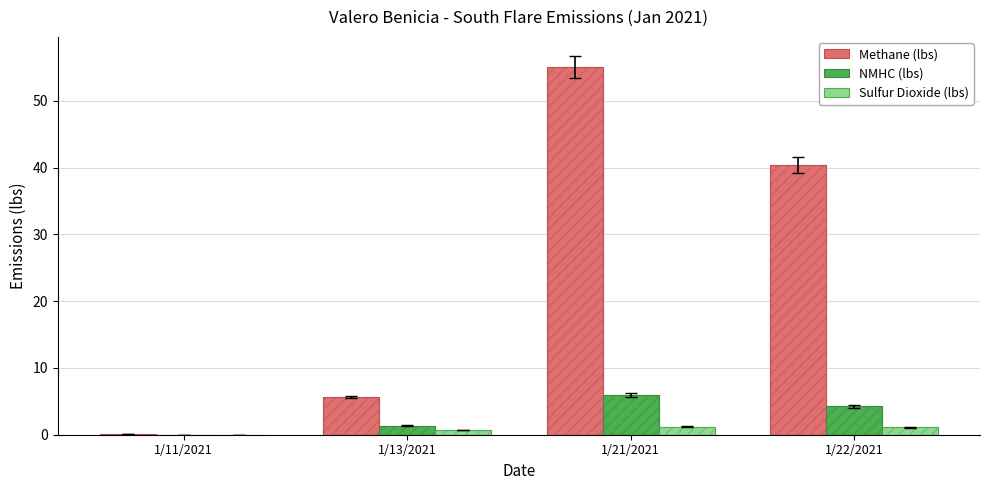

Reading right to left, transcribe all the data shown in this chart.

Methane (lbs): 1/22/2021=40.4	1/21/2021=55.1	1/13/2021=5.6	1/11/2021=0.2
NMHC (lbs): 1/22/2021=4.2	1/21/2021=5.9	1/13/2021=1.4	1/11/2021=0.0
Sulfur Dioxide (lbs): 1/22/2021=1.1	1/21/2021=1.2	1/13/2021=0.7	1/11/2021=0.0